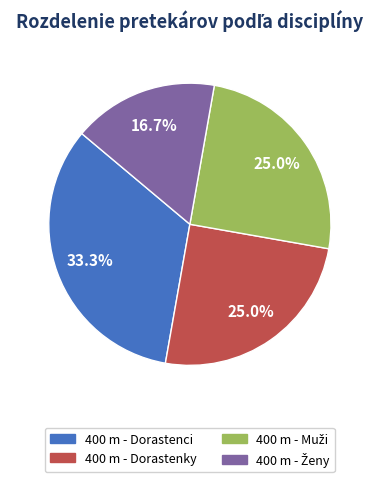

What portion of the pie excludes 400 m - Dorastenci?

66.7%